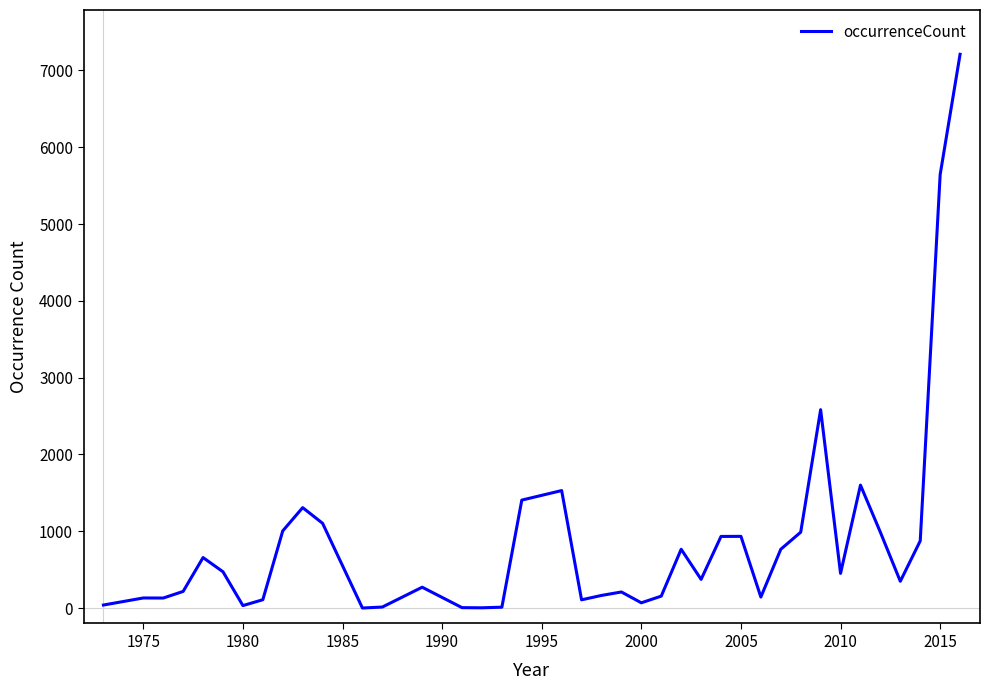

What is the difference between the maximum and minimum values?

7208